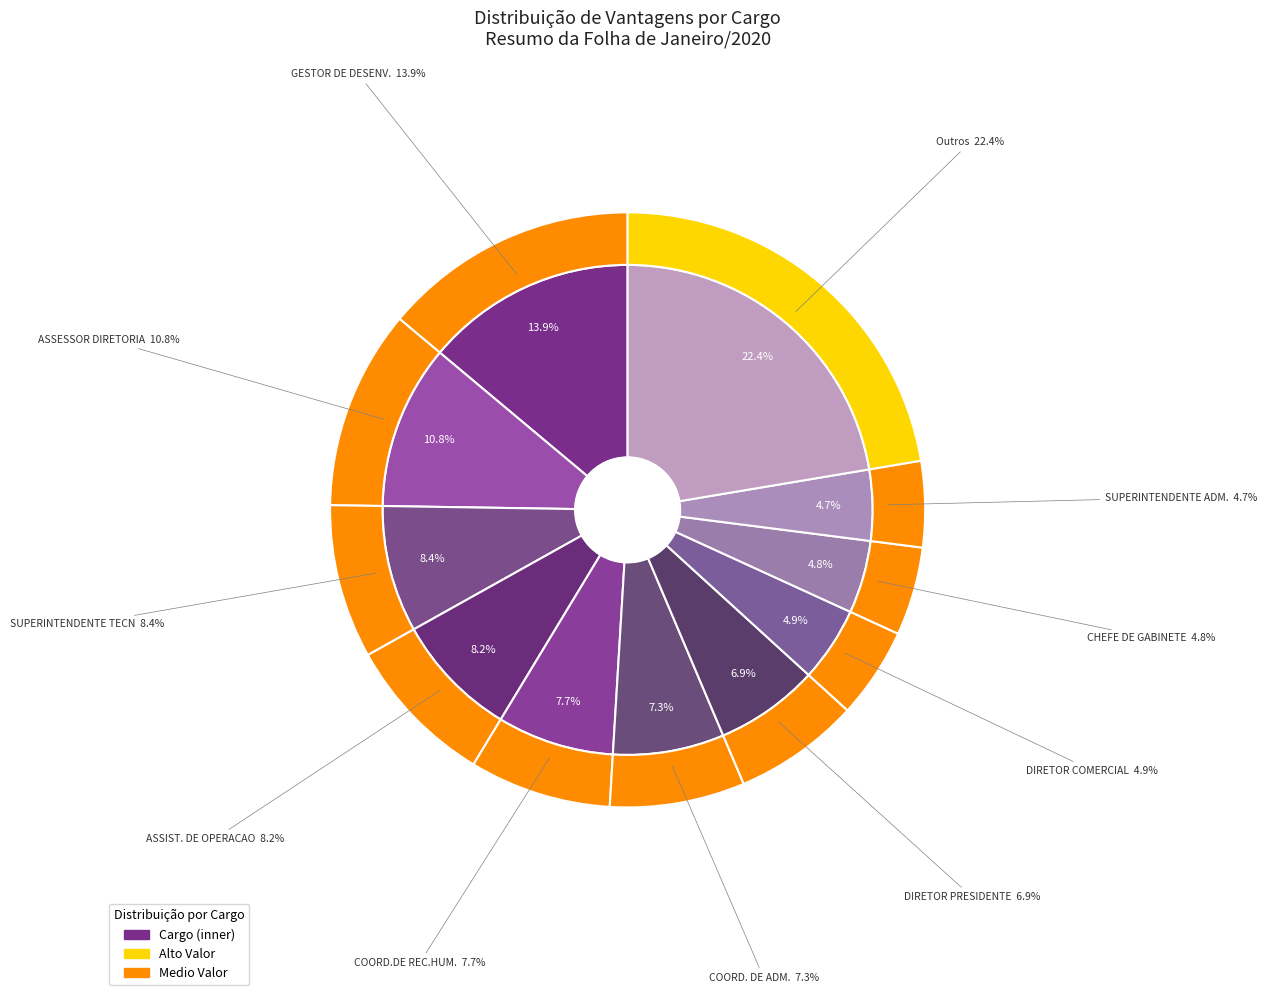

To the nearest percent, what percentage of the pie is DIRETOR COMERCIAL?

5%